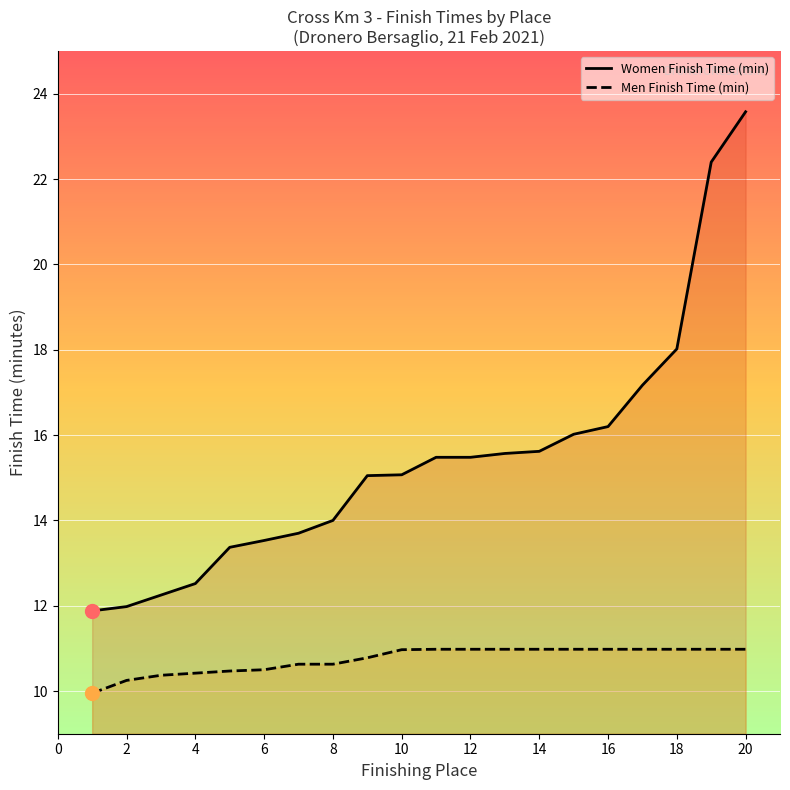

What is the sum of all Women Finish Time (min) values?

308.9